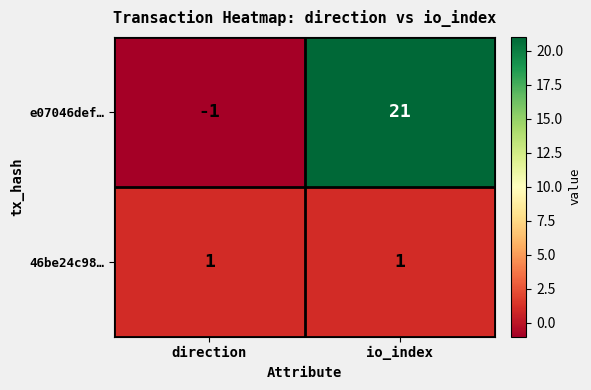

Is it true that e07046def… equals -1 at direction?

True